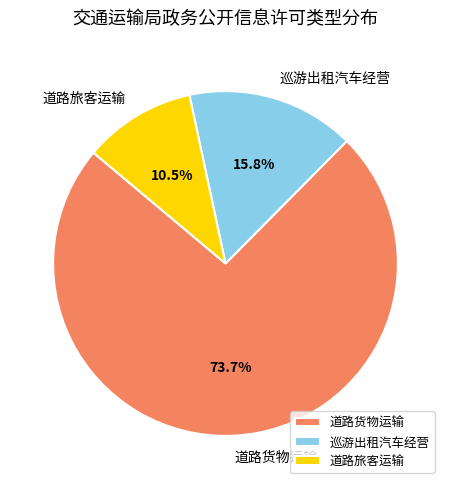

How many segments does this pie chart have?

3